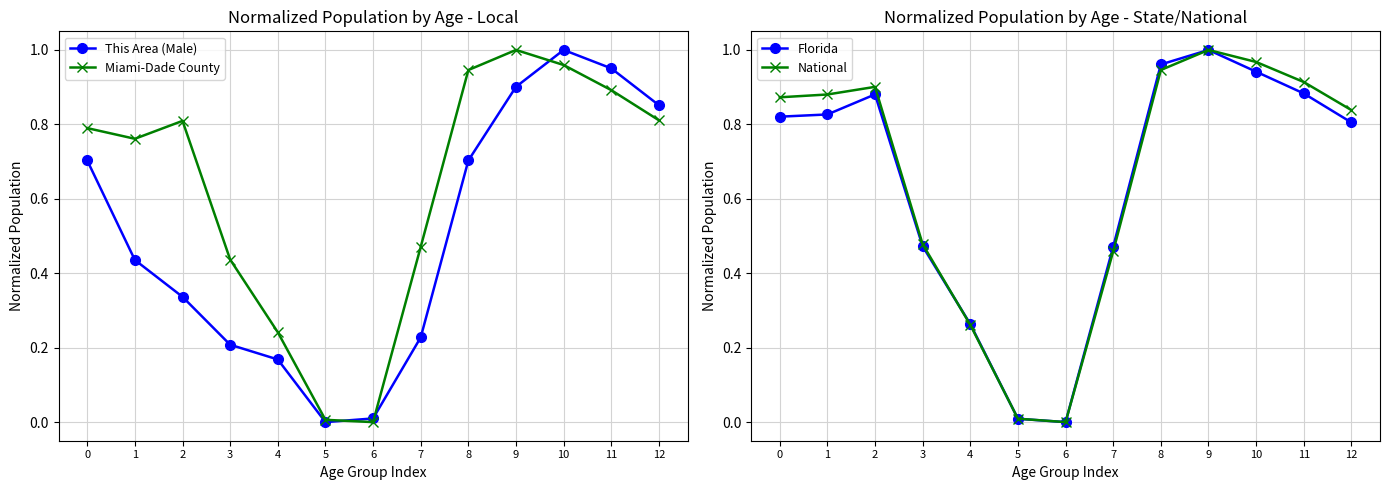

How many positive values does the This Area (Male) series have?

12